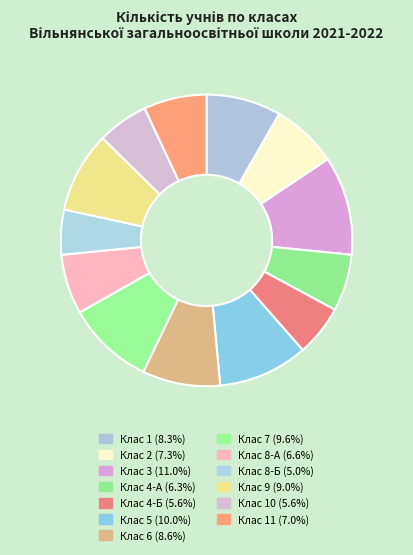

How many slices are in this pie chart?

13